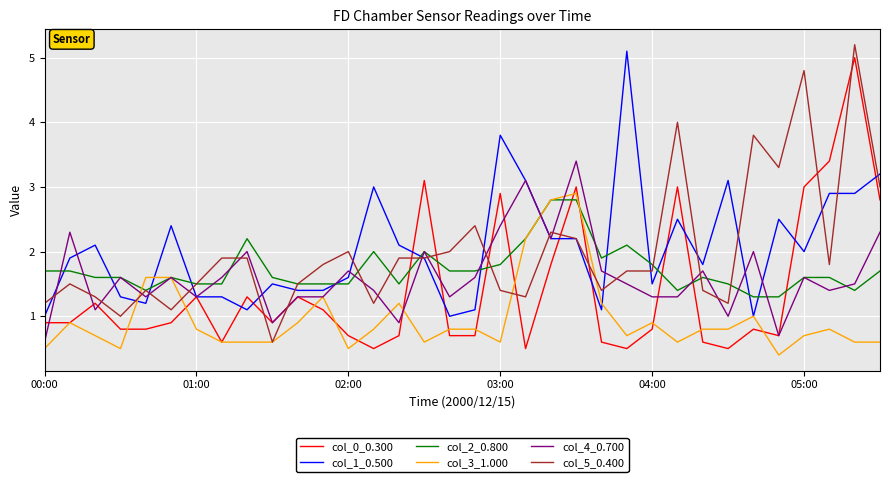

What is the maximum value for col_4_0.700?

3.4